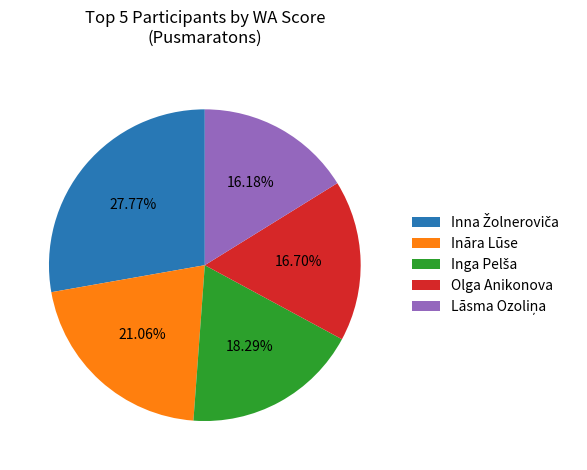

Does Ināra Lūse represent more than half of the total?

No